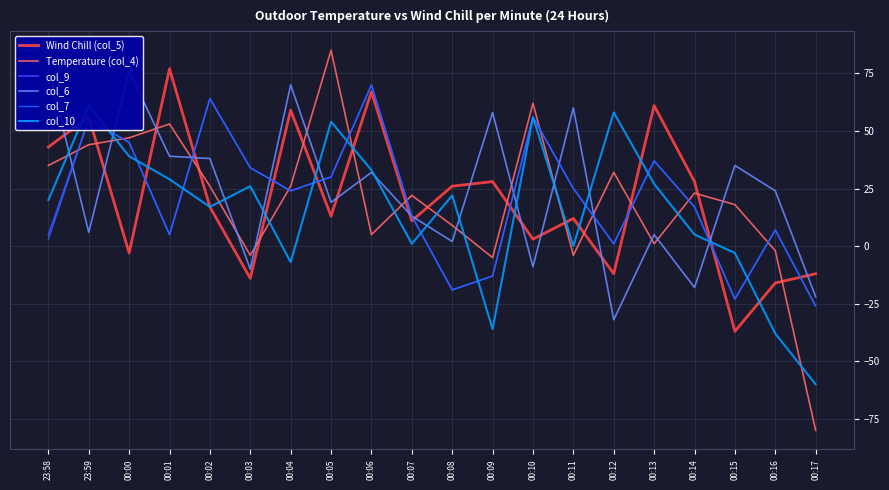

What is the maximum value shown in the chart?

85